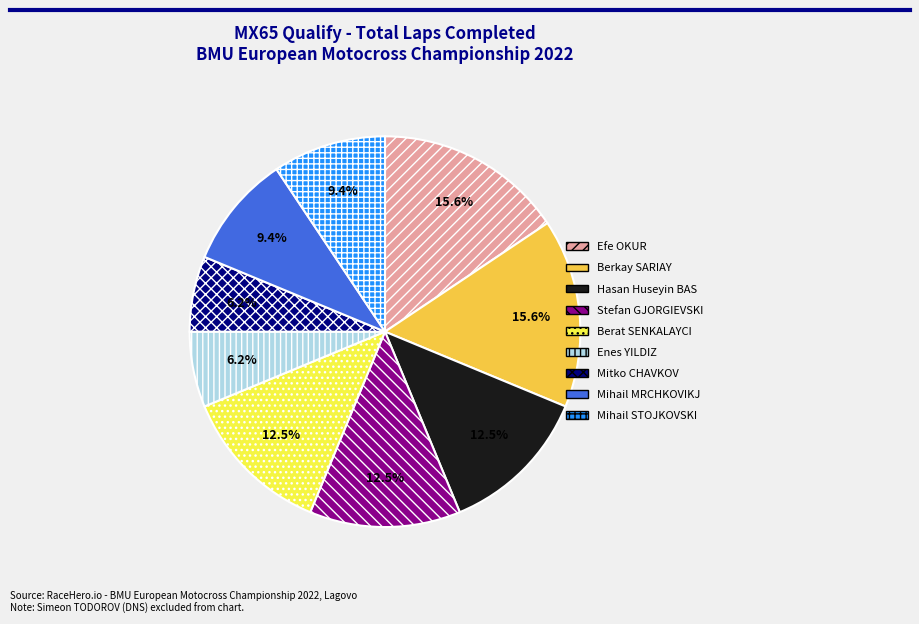

Approximately how many times larger is the value at Berkay SARIAY compared to Hasan Huseyin BAS?

1.2